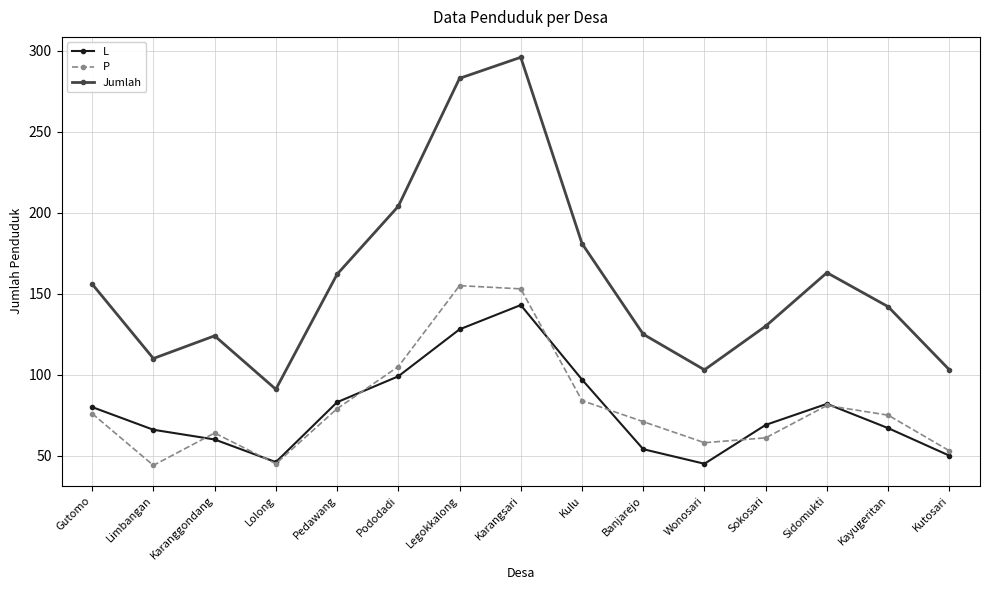

At which label does L first exceed 69?

Gutomo